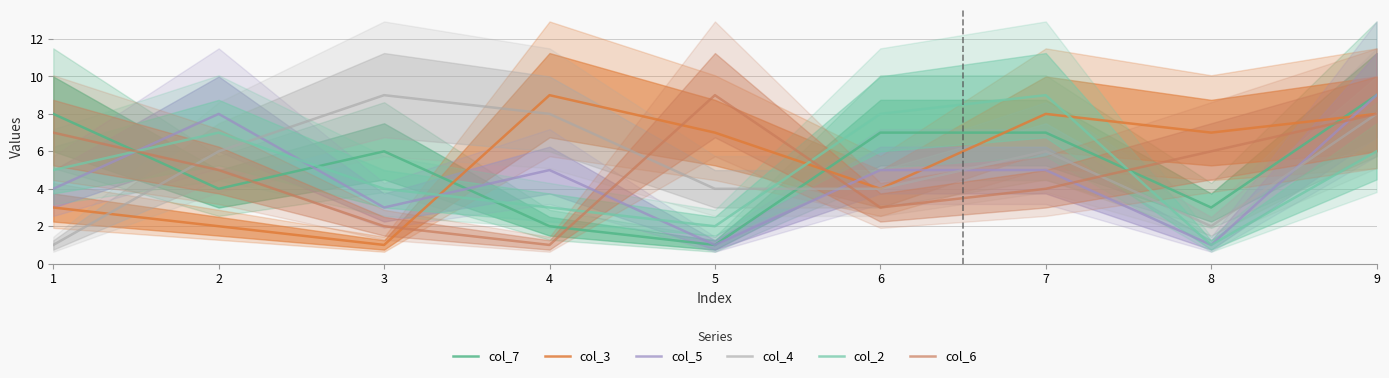

Which series has the widest spread of values?

col_7